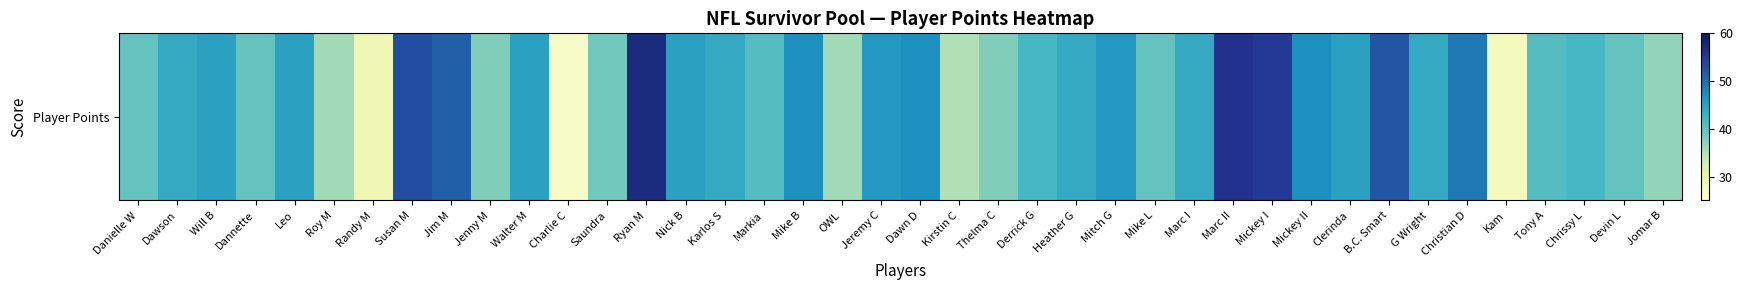

What is the difference between the values at Mike L and Mike B?

7